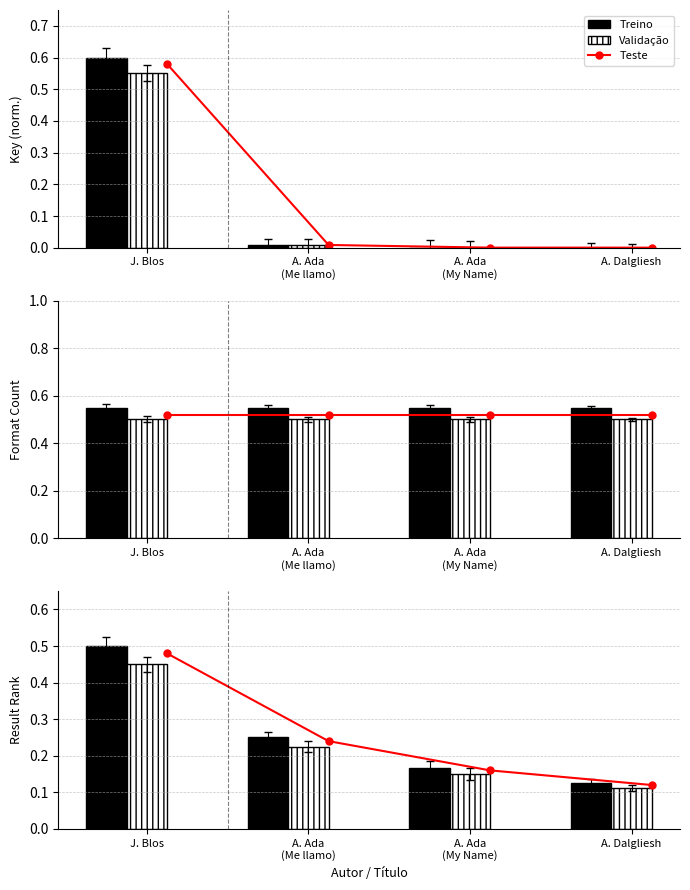

Rank the series by their average value, from highest to lowest.

Treino, Teste, Validação